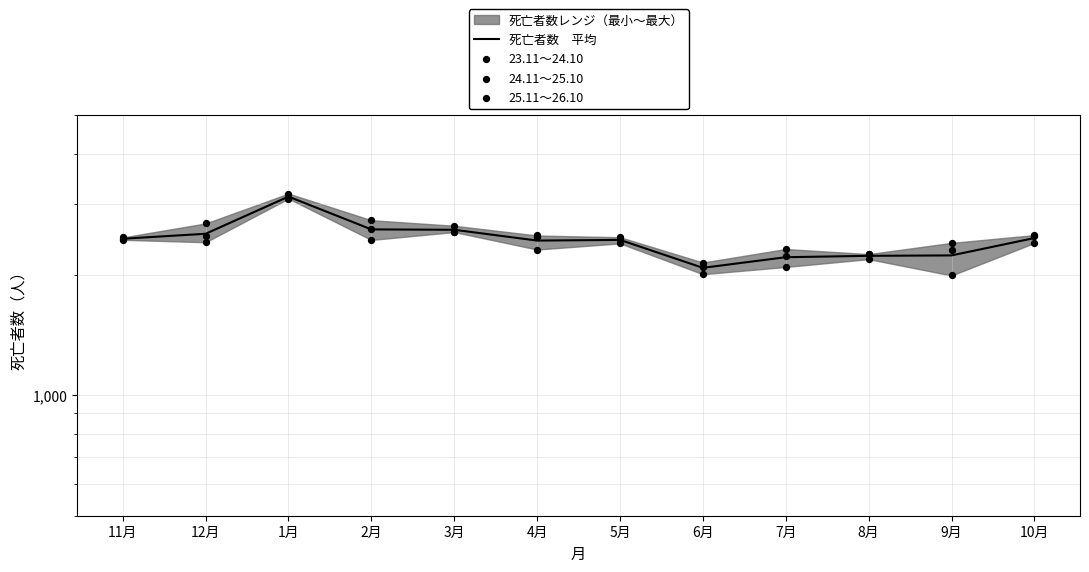

What is the total value across all series at 9月?

8929.3